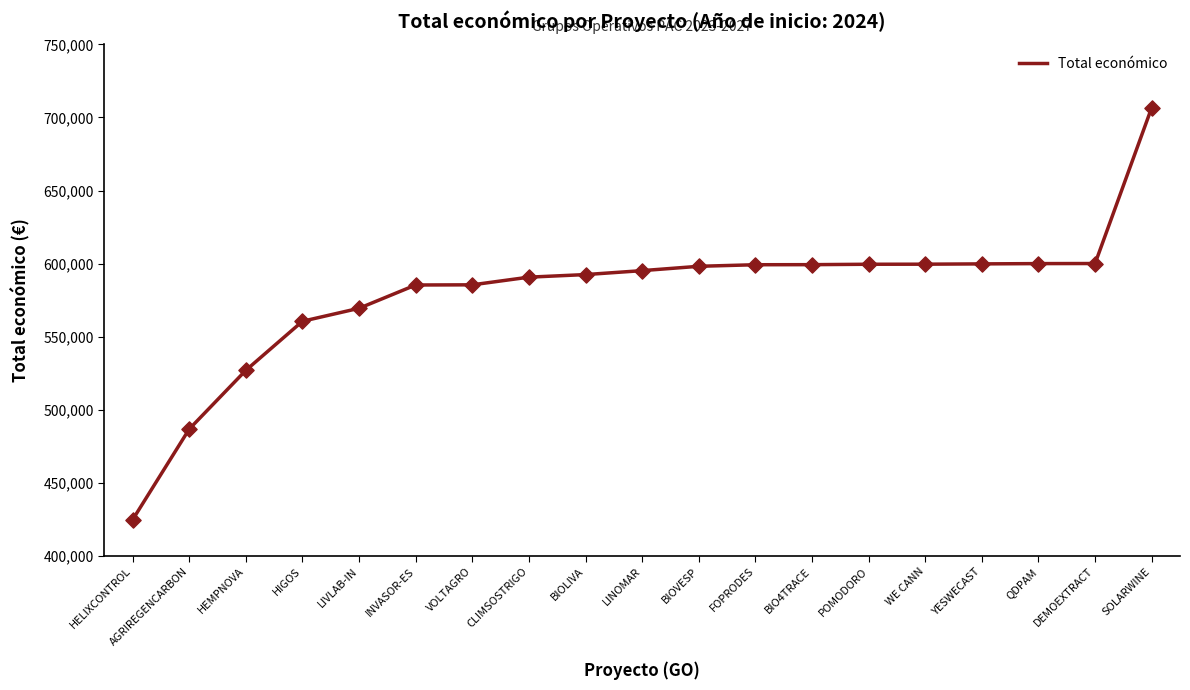

What is the ratio of the value at HEMPNOVA to the value at DEMOEXTRACT?

0.9